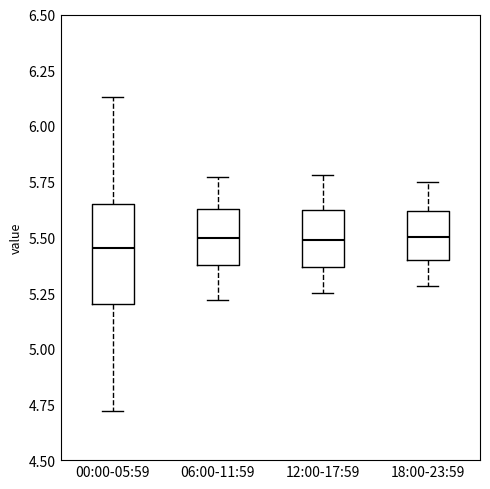

Reading left to right, transcribe this box plot: for each box, give where its median line is, the range the box spans, and where its two whiskers end, as read against the y-axis. The values are not printed on the chart, so give them approximately, as read against the axis.

00:00-05:59: median 5.45, box 5.20 to 5.65, whiskers 4.70 to 6.15
06:00-11:59: median 5.50, box 5.40 to 5.65, whiskers 5.20 to 5.75
12:00-17:59: median 5.50, box 5.35 to 5.60, whiskers 5.25 to 5.80
18:00-23:59: median 5.50, box 5.40 to 5.60, whiskers 5.30 to 5.75